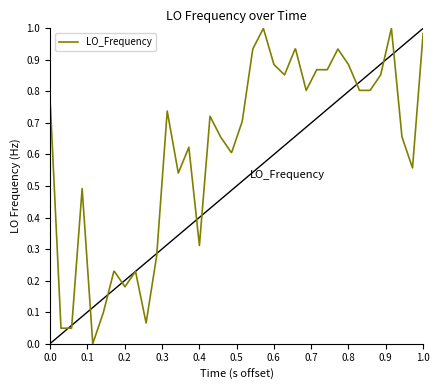

Is this an area chart (filled region under the line)?

No